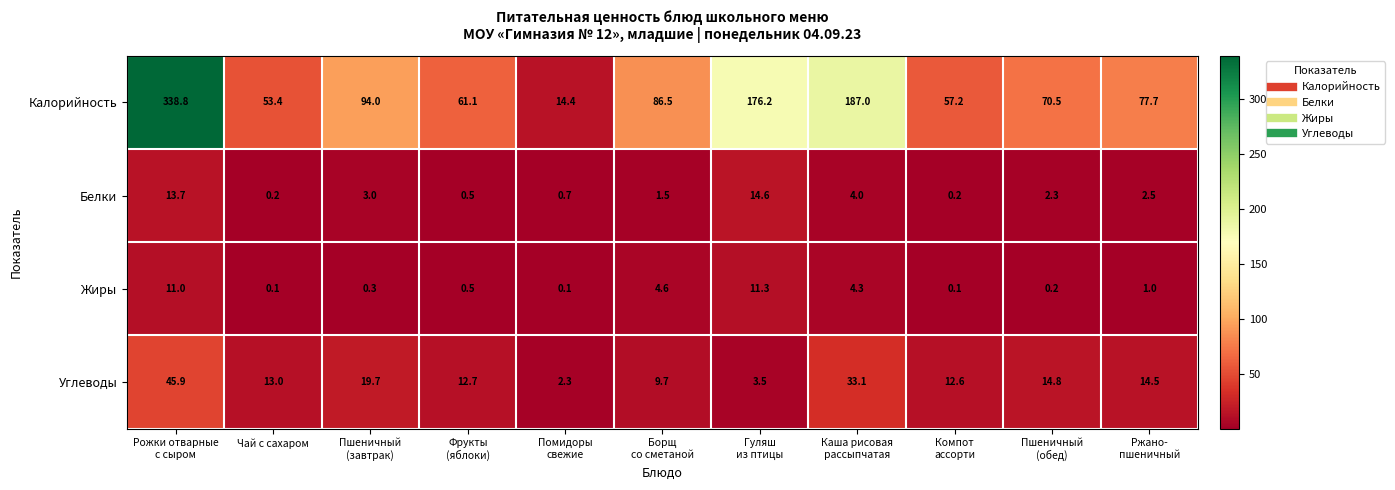

What is the difference between the second highest and minimum values in the Белки series?

13.5